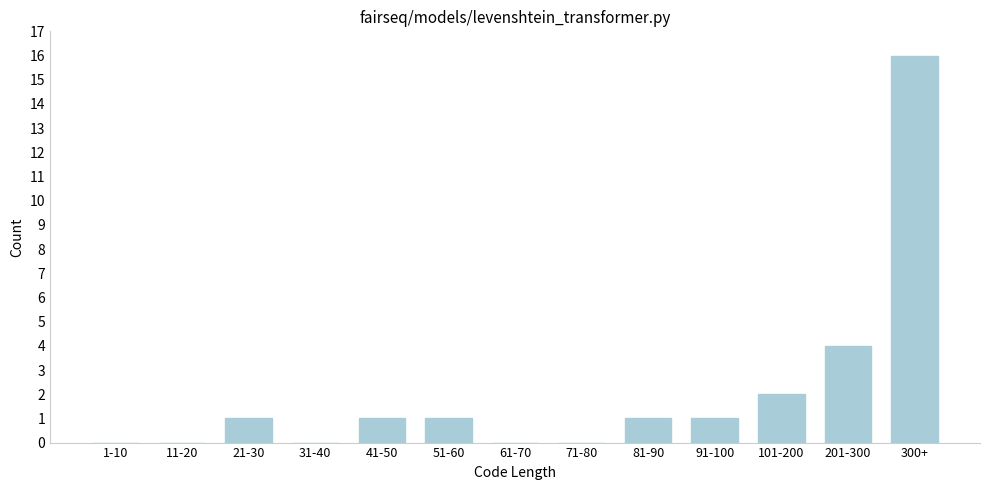

Reading left to right, transcribe all the data shown in this chart.

1-10=0	11-20=0	21-30=1	31-40=0	41-50=1	51-60=1	61-70=0	71-80=0	81-90=1	91-100=1	101-200=2	201-300=4	300+=16